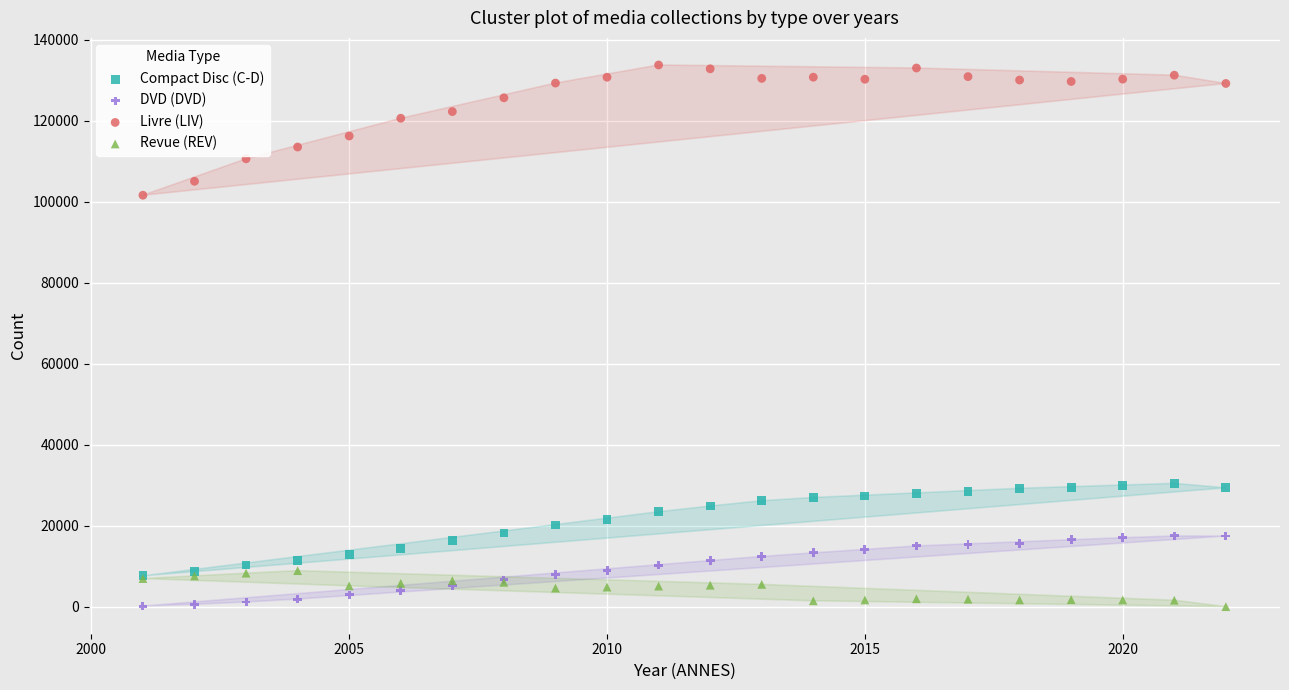

Across all series, what Y value is closest to 66923?

101637